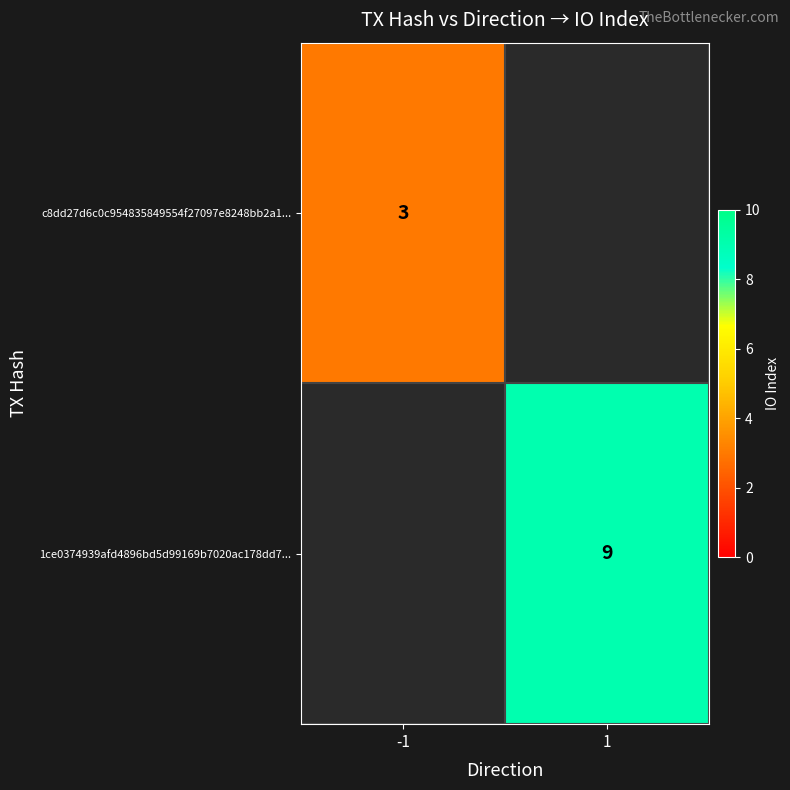

What is the maximum value shown in the chart?

9.0